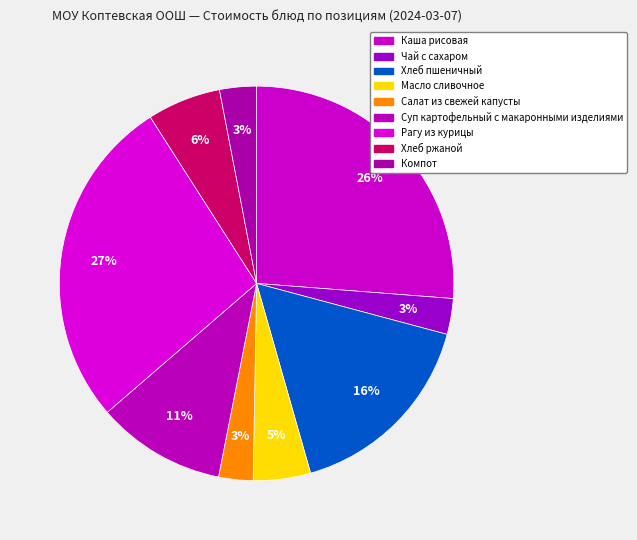

Is Масло сливочное the majority of the pie?

No